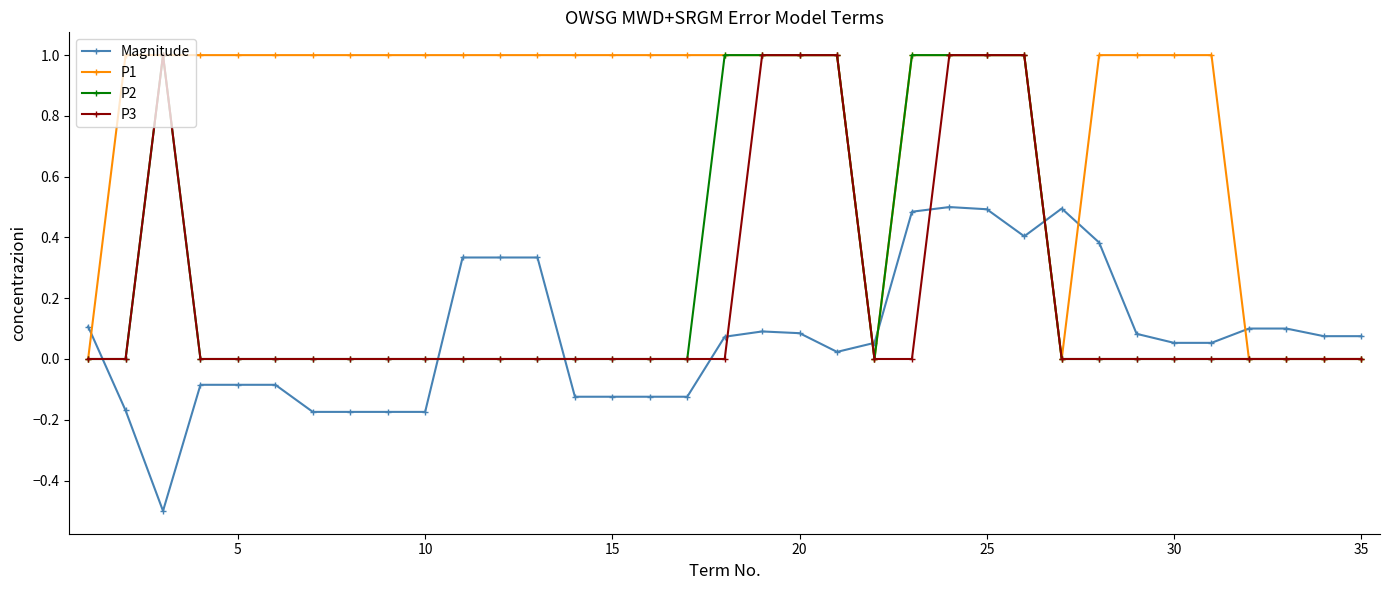

How many values in the P1 series are below 1?

7